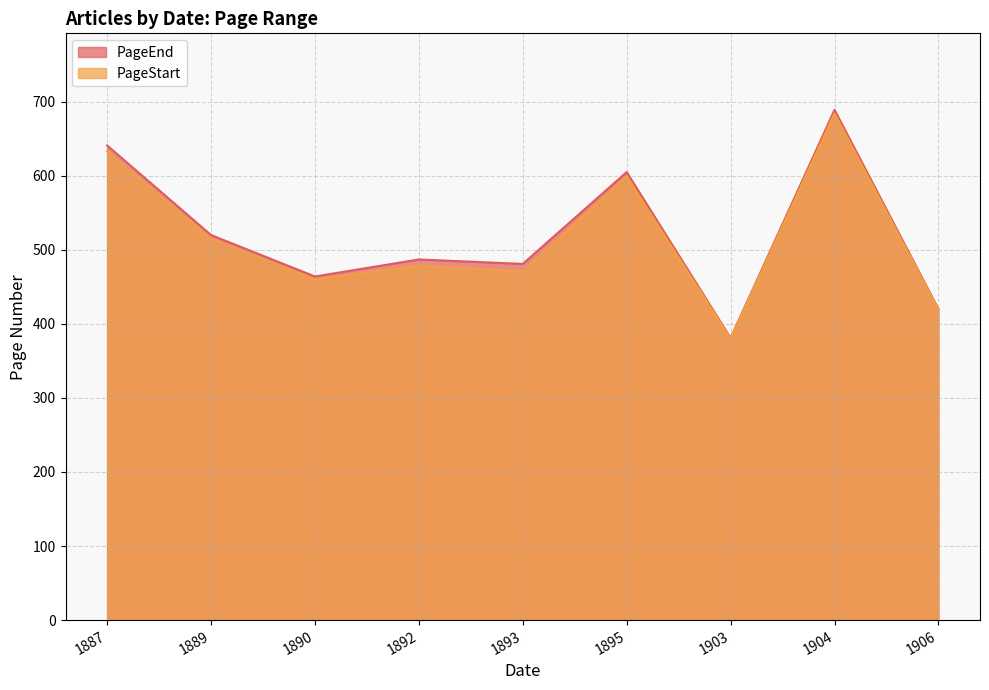

What is the difference between the PageStart values at 1892 and 1887?

154